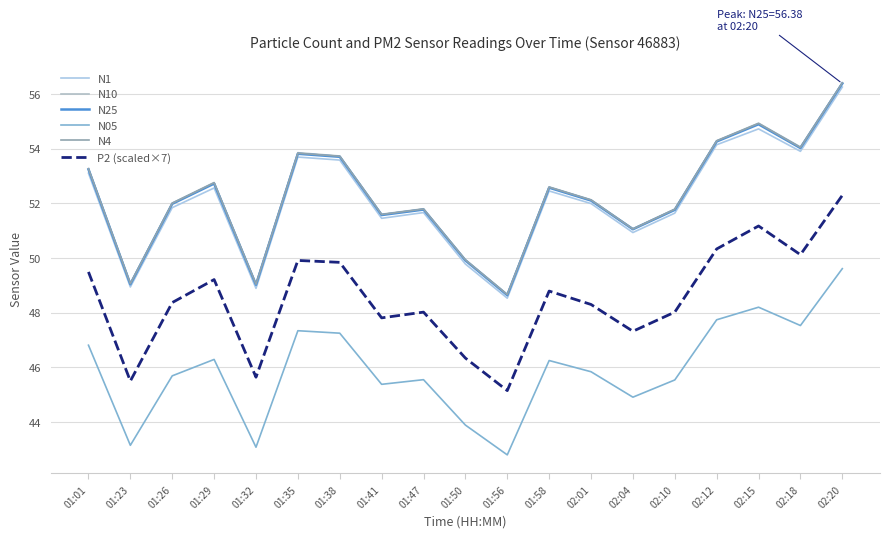

What is the sum of the N10 values at 02:20 and 02:04?

107.5